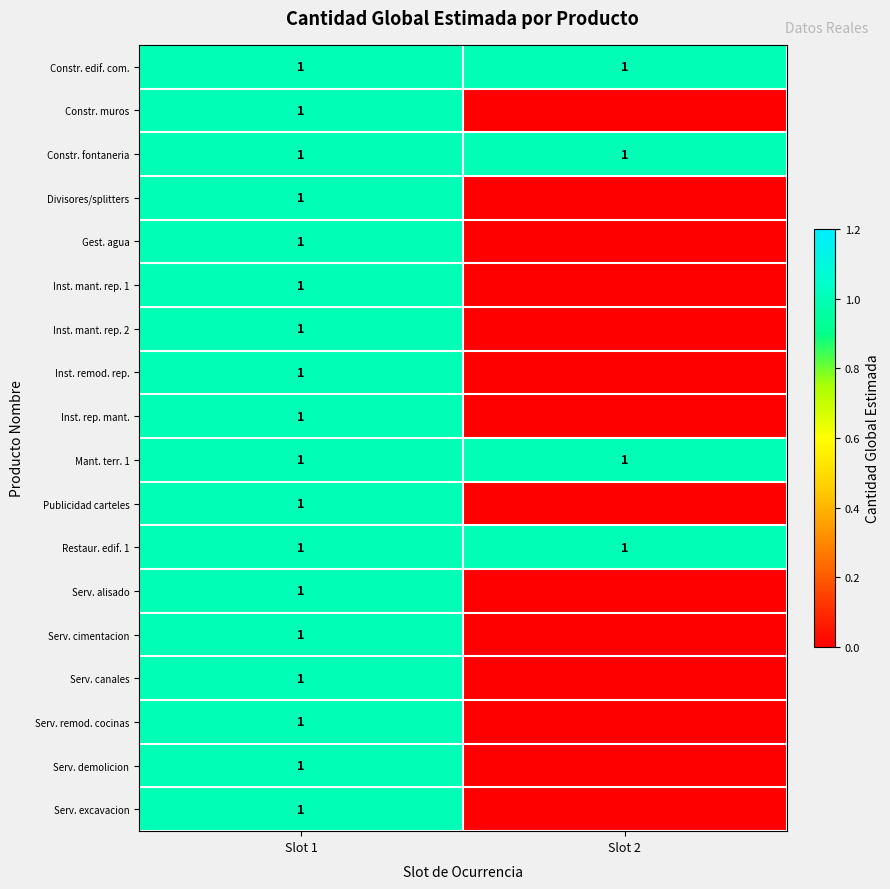

The value of Inst. rep. mant. at Slot 1 is 0. True or false?

False